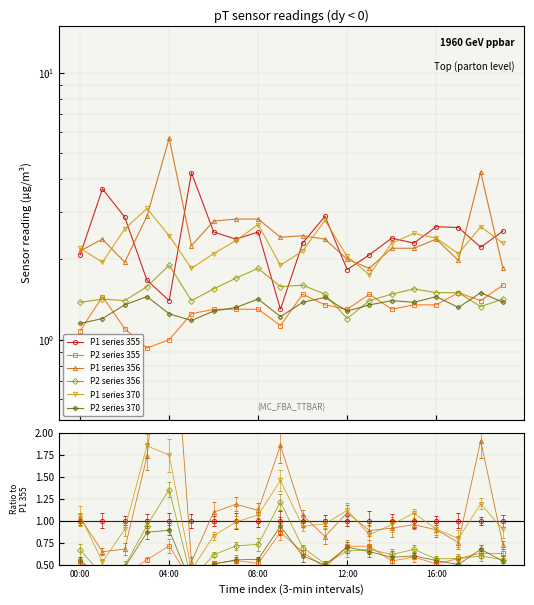

Is the value of P1 series 370 at 7 greater than the value of P2 series 370 at 17?

Yes